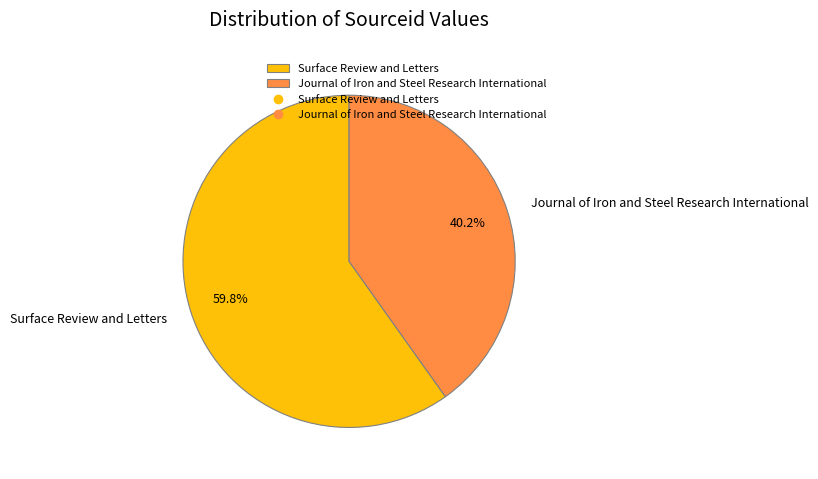

To the nearest percent, what portion does Journal of Iron and Steel Research International represent?

40%